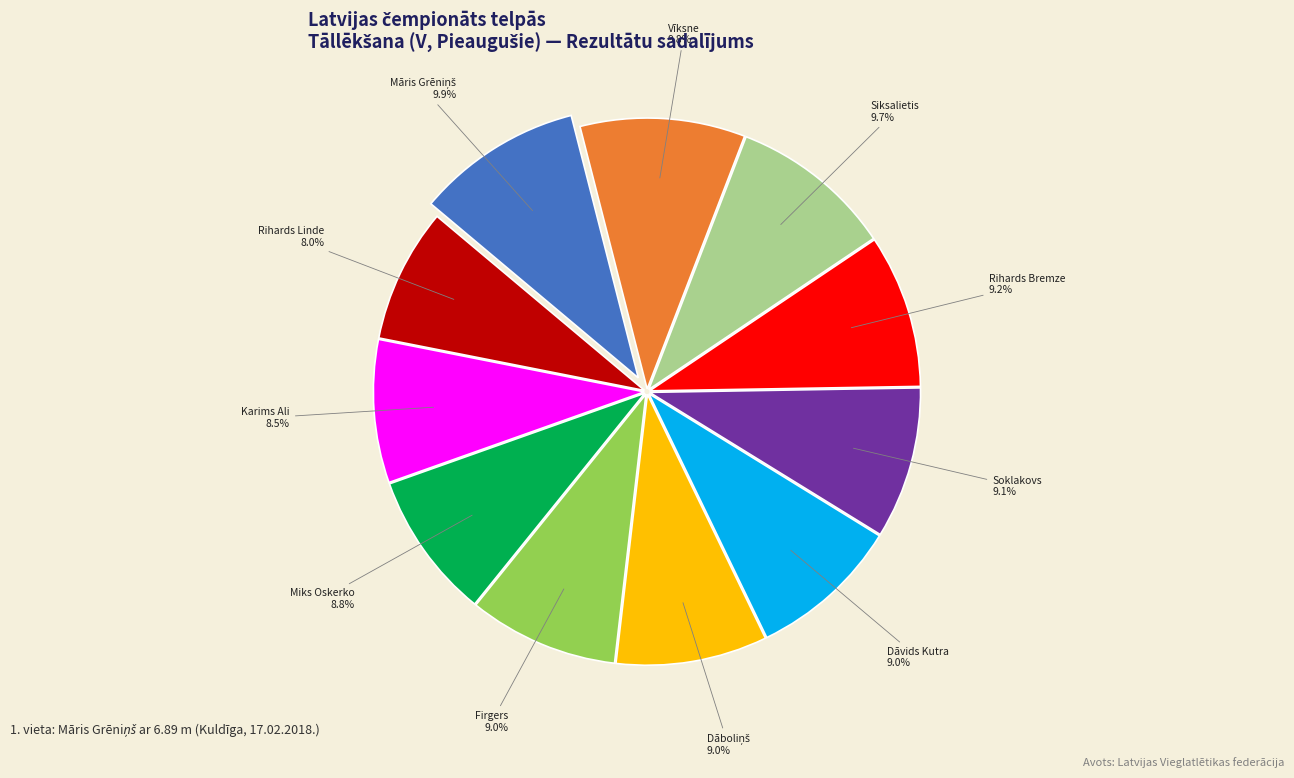

Is there a majority slice in this chart?

No